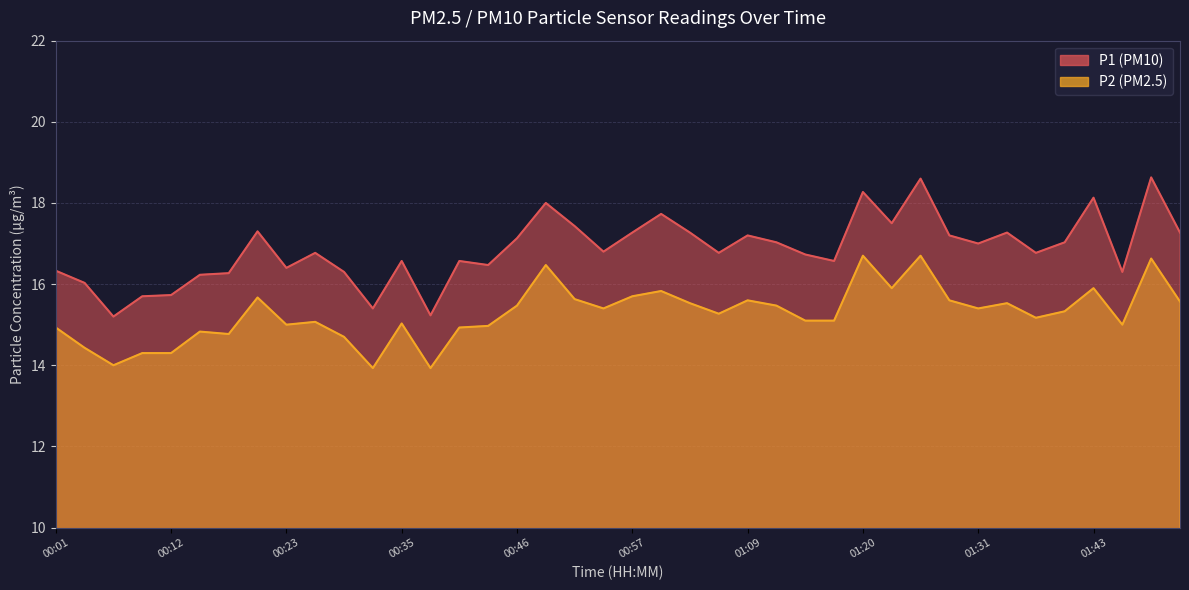

What is the maximum value shown in the chart?

18.6